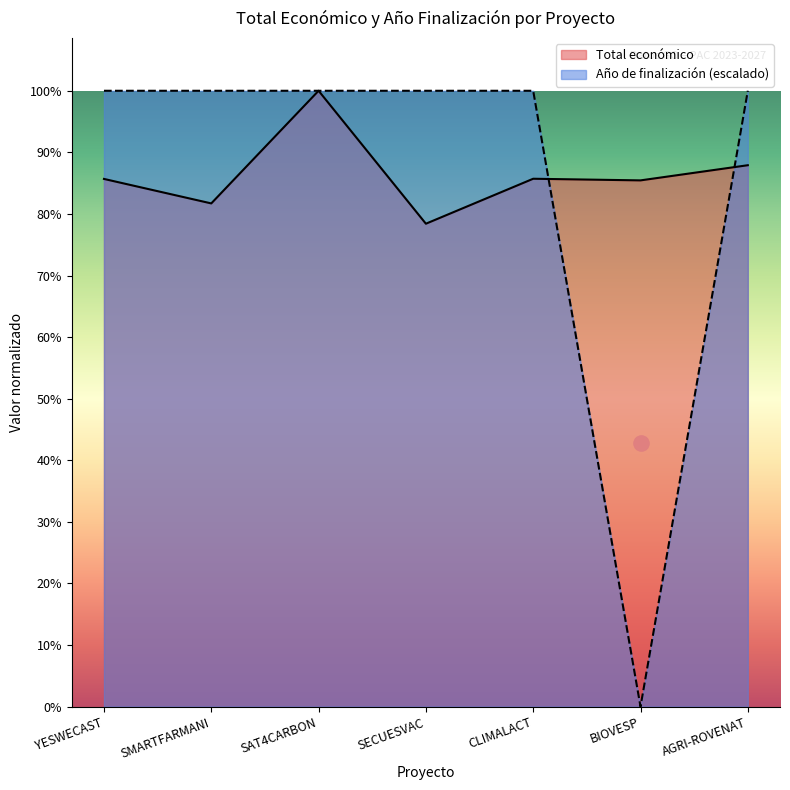

Which has a higher value, SAT4CARBON or BIOVESP?

SAT4CARBON